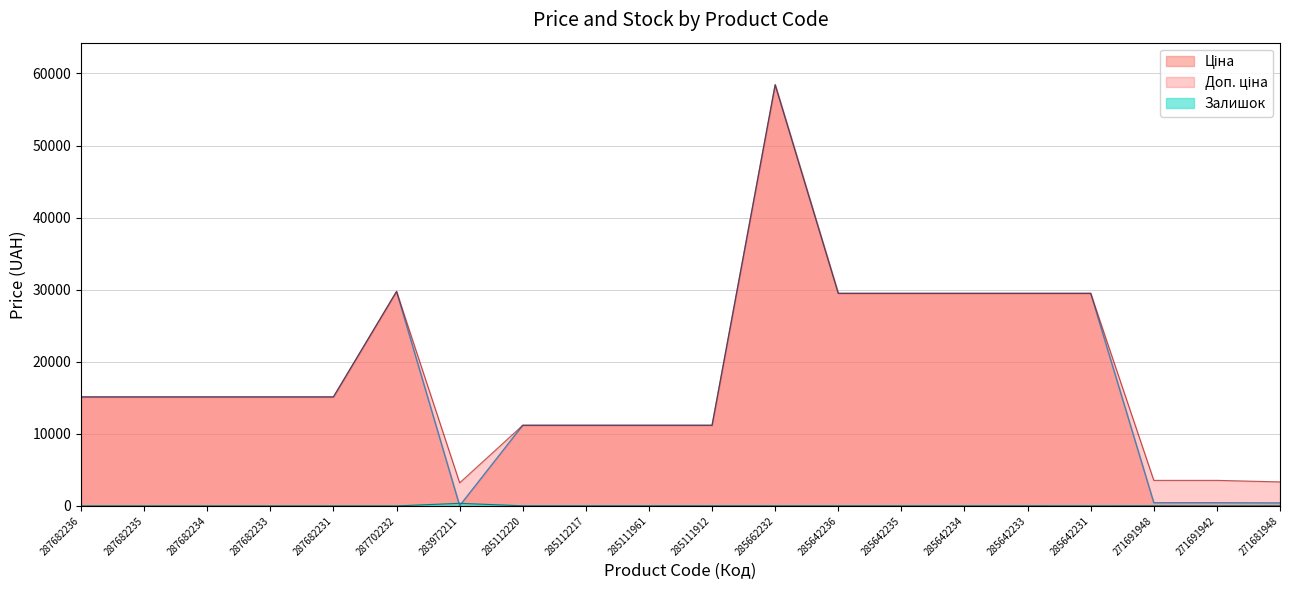

Count the number of data series in this chart.

3